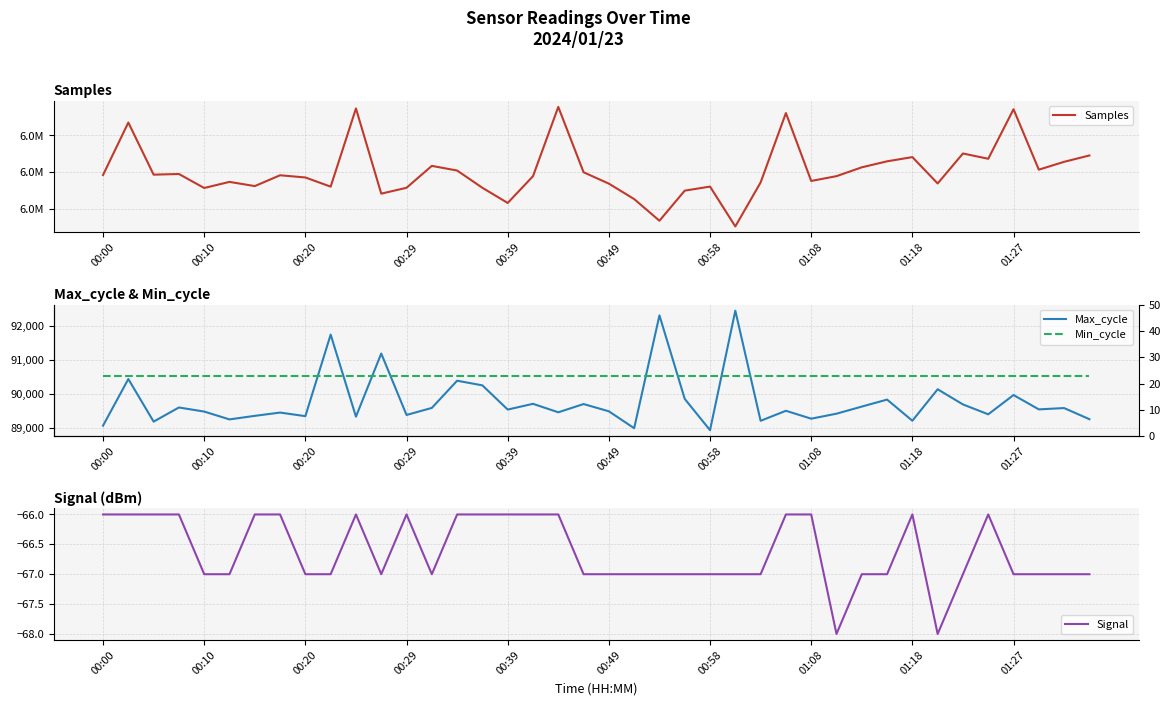

How many data points in Signal are less than -67?

2